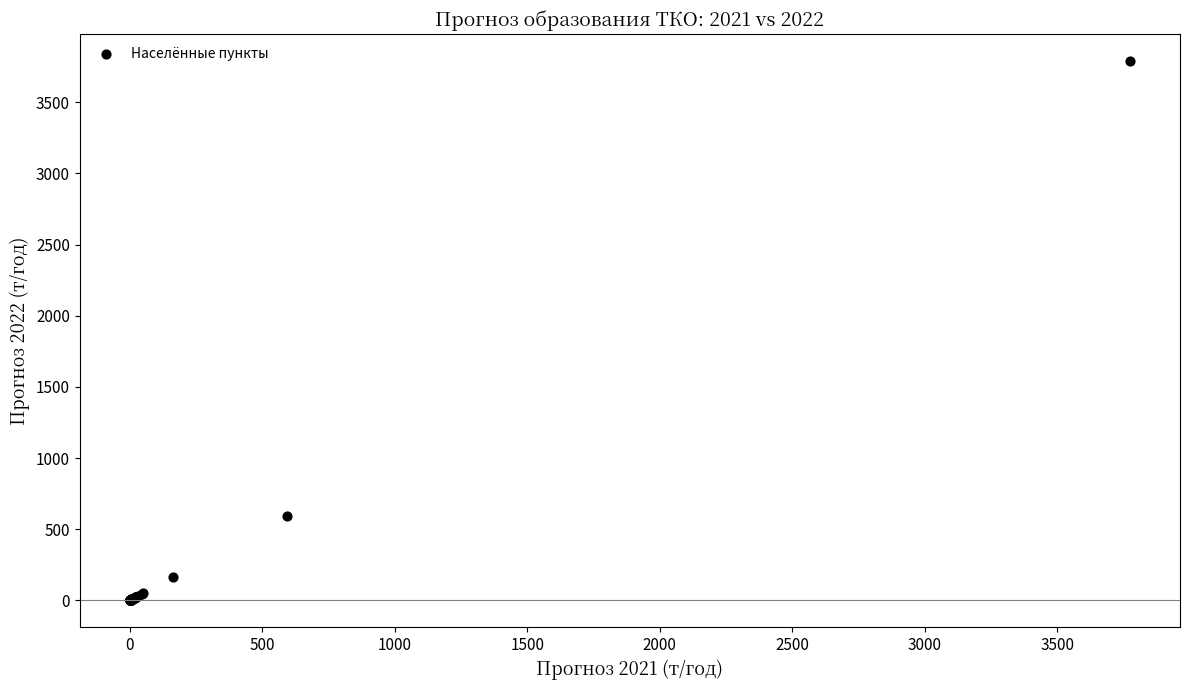

What Y value in the scatter plot is closest to 1894?

594.6